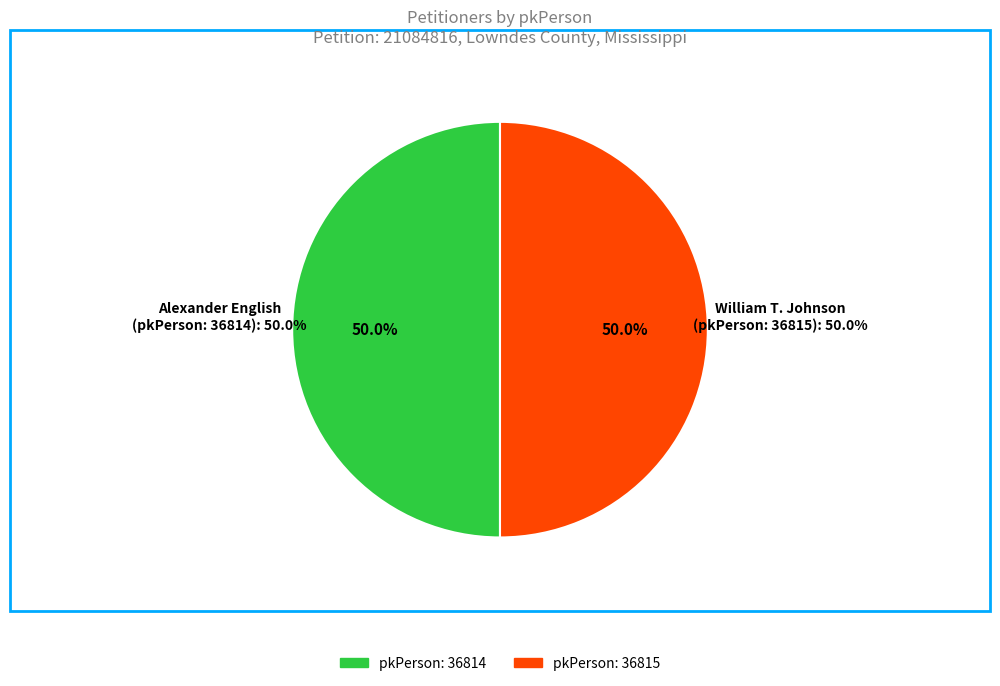

Is there any slice that represents more than half of the pie?

Yes